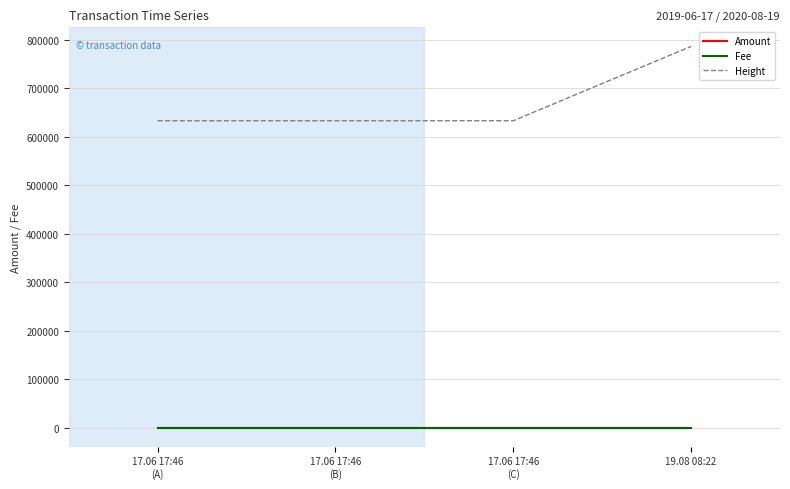

True or false: Fee has a value of 0.0 at 17.06 17:46
(C).

True